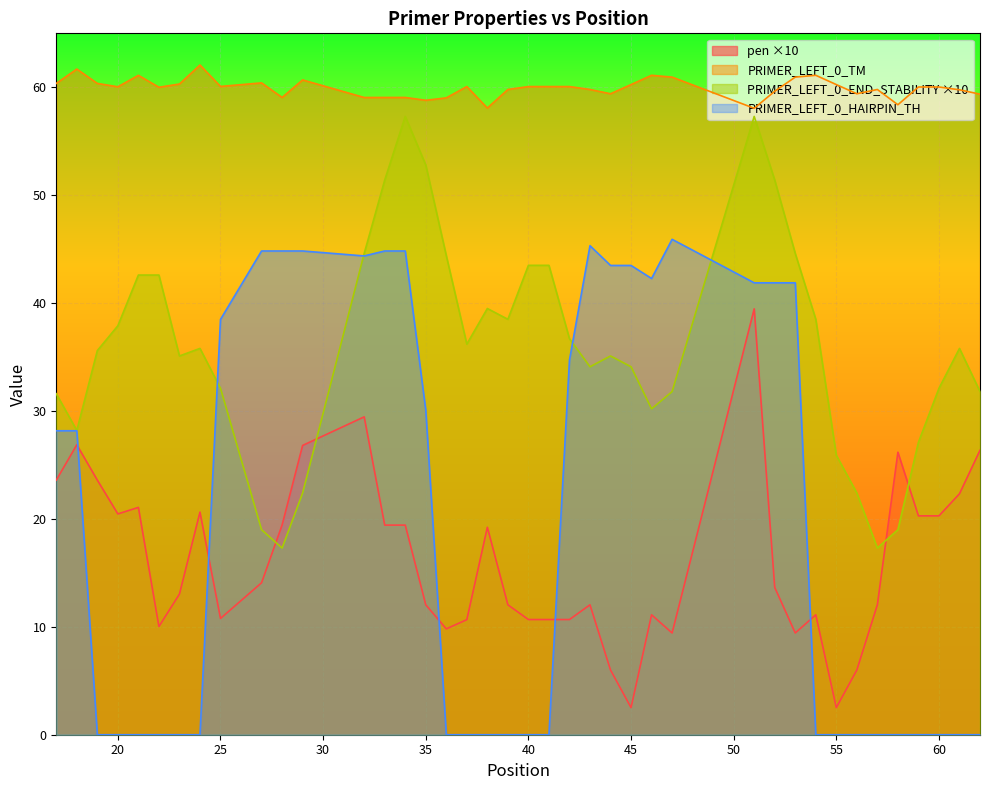

True or false: pen and PRIMER_LEFT_0_TM cross at least once.

False